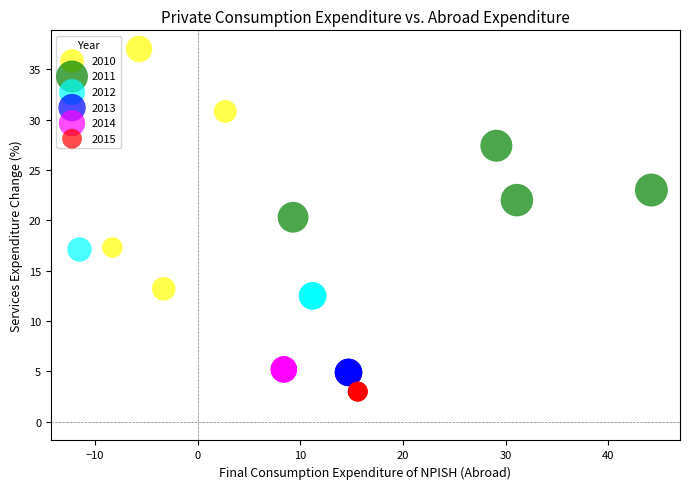

Which series reaches the minimum Y coordinate?

2015